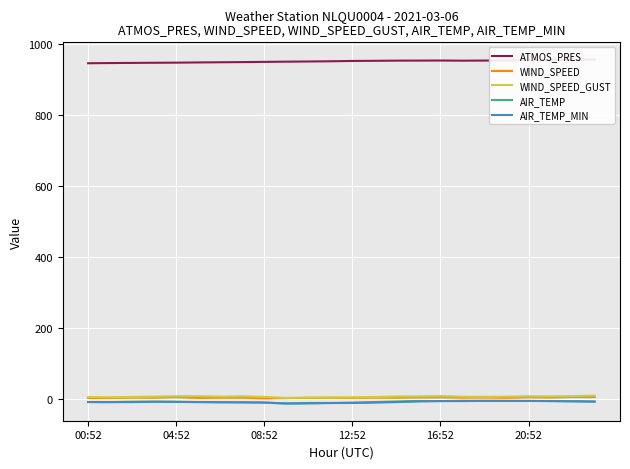

True or false: WIND_SPEED has a value of 5.3 at 04:52.

True